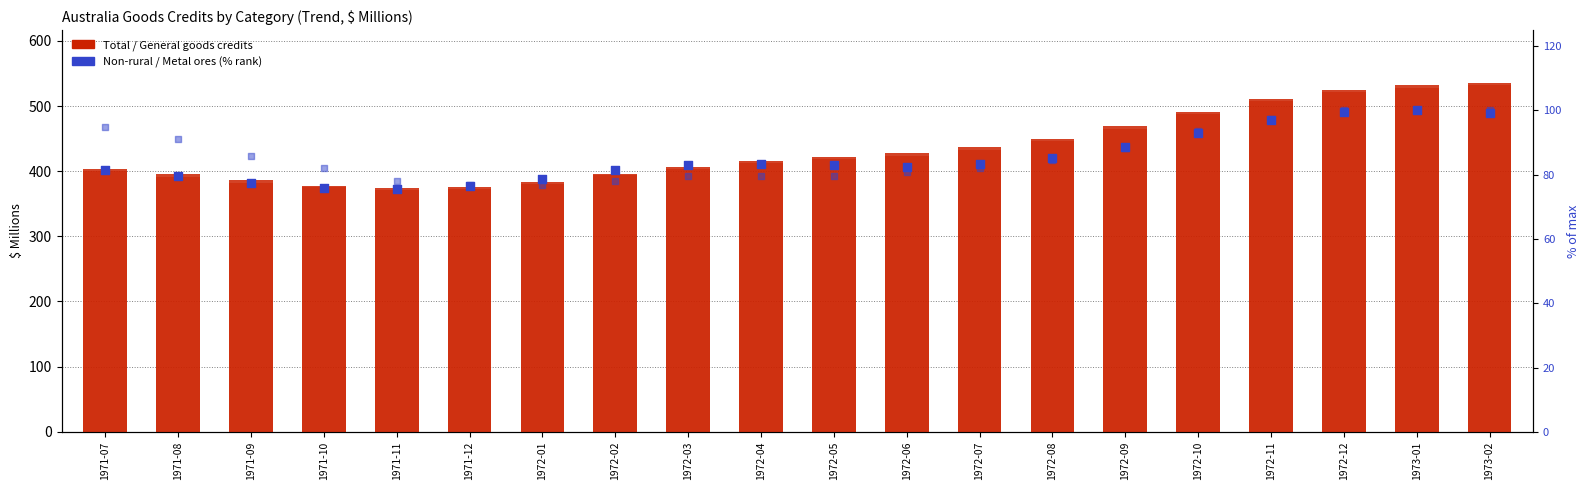

At how many categories does at least one series exceed 93?

20